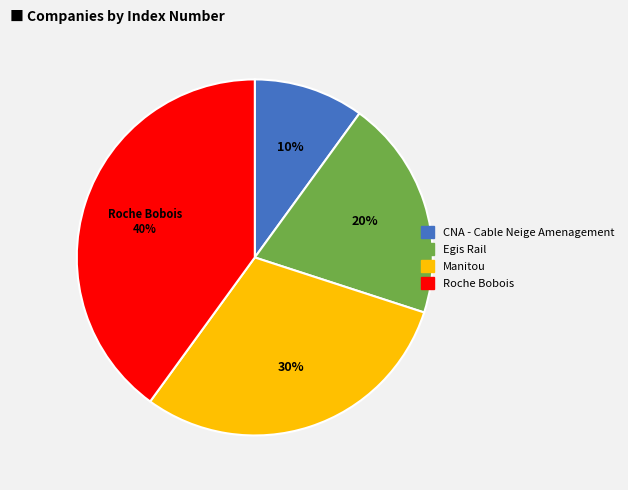

How many segments does this pie chart have?

4